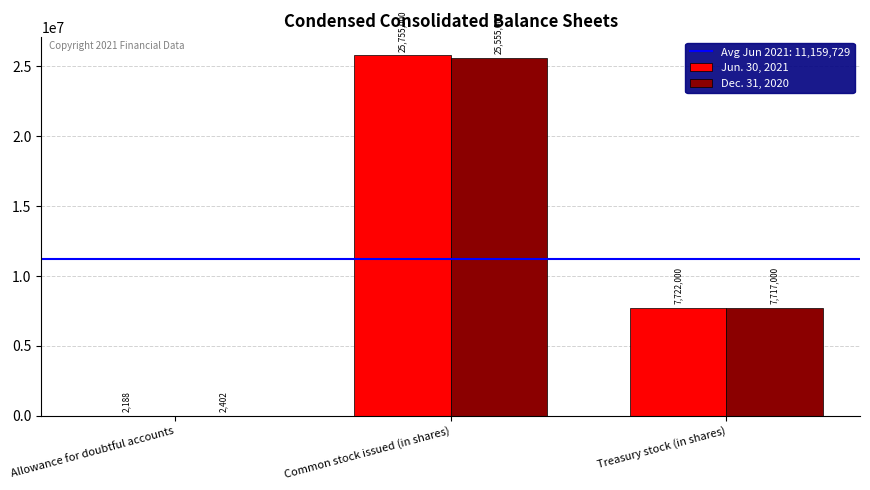

Between Common stock issued (in shares) and Treasury stock (in shares), which series saw the biggest shift?

Jun. 30, 2021